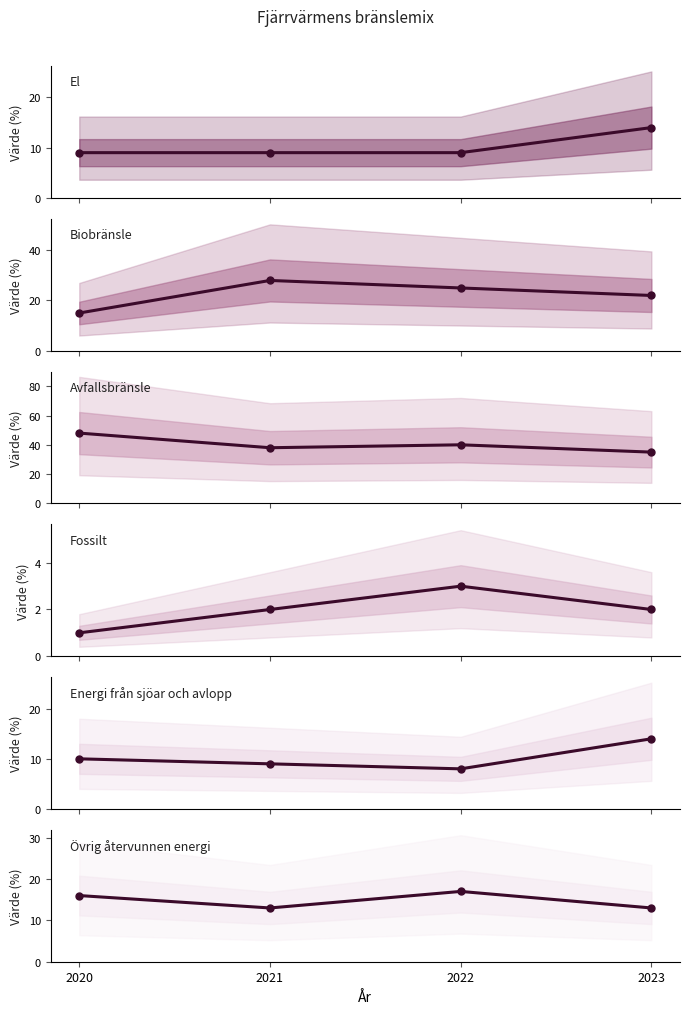

Is it true that Övrig återvunnen energi equals 13 at 2023?

True